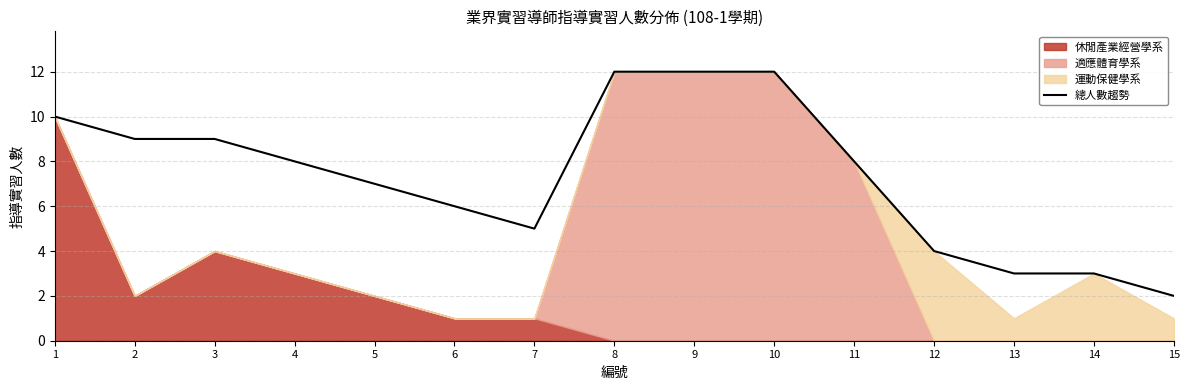

Does the chart display data point markers on the line(s)?

No